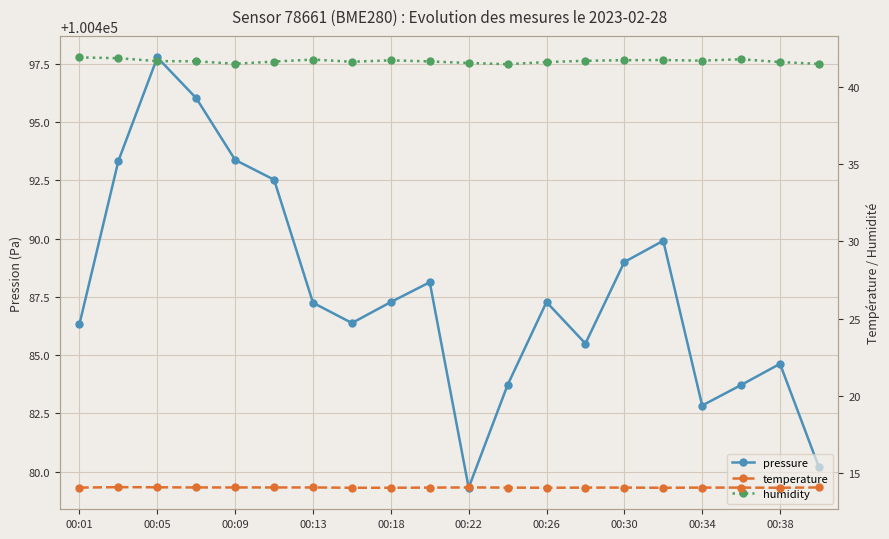

Reading left to right, what are all the values shown in this chart?

pressure: 100486.3	100493.3	100497.8	100496.0	100493.4	100492.5	100487.2	100486.4	100487.3	100488.1	100479.3	100483.7	100487.3	100485.5	100489.0	100489.9	100482.8	100483.7	100484.6	100480.2
temperature: 14.1	14.1	14.1	14.1	14.1	14.1	14.1	14.1	14.1	14.1	14.1	14.1	14.1	14.1	14.1	14.1	14.1	14.1	14.1	14.1
humidity: 41.9	41.8	41.6	41.6	41.5	41.6	41.8	41.6	41.7	41.6	41.5	41.5	41.6	41.7	41.7	41.7	41.7	41.8	41.6	41.5